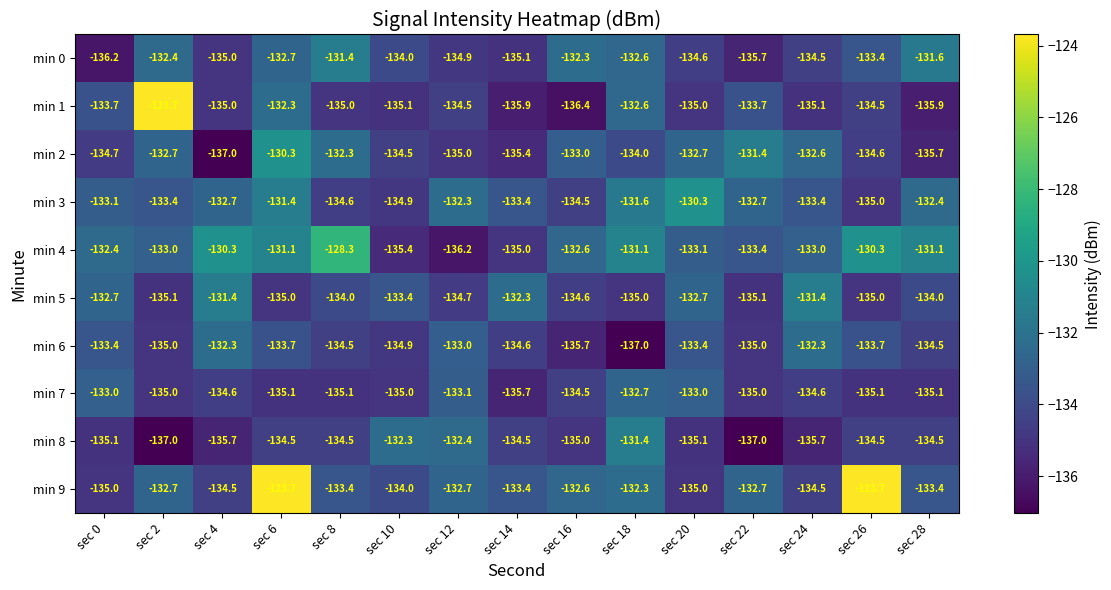

Which series has the widest spread of values?

min 1